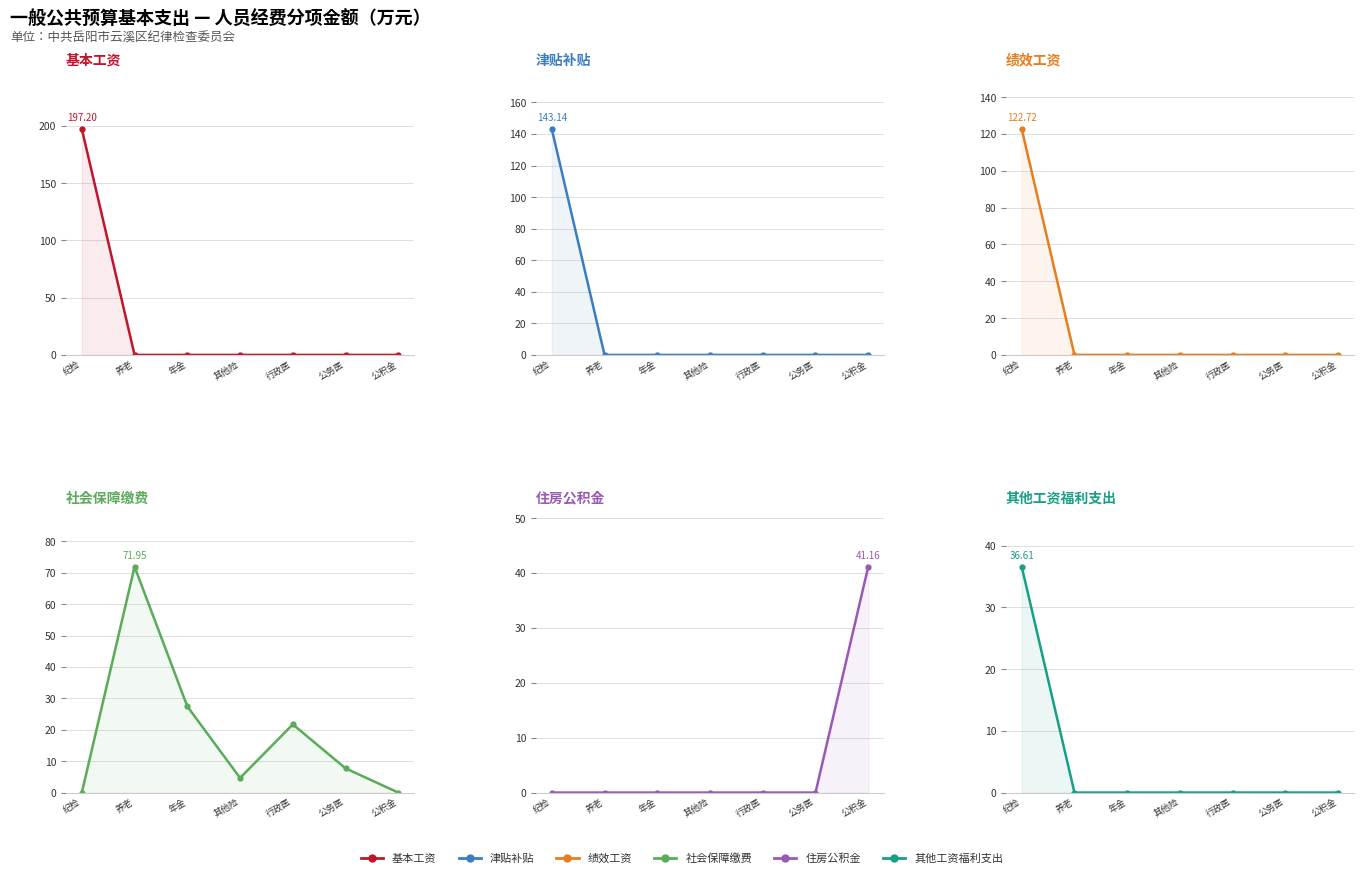

Is it true that 津贴补贴 equals 98.5 at 养老?

False